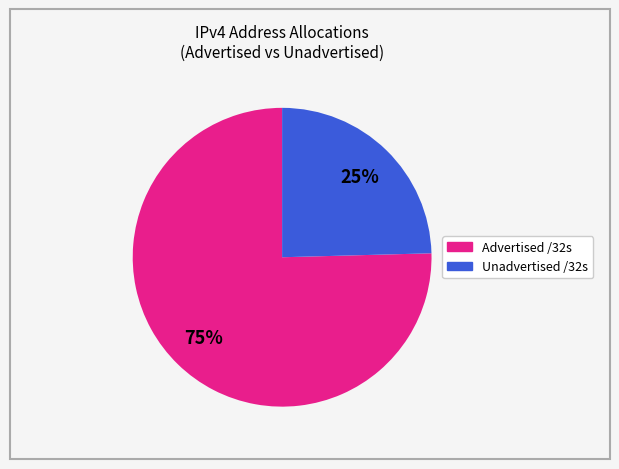

Is there a majority slice in this chart?

Yes